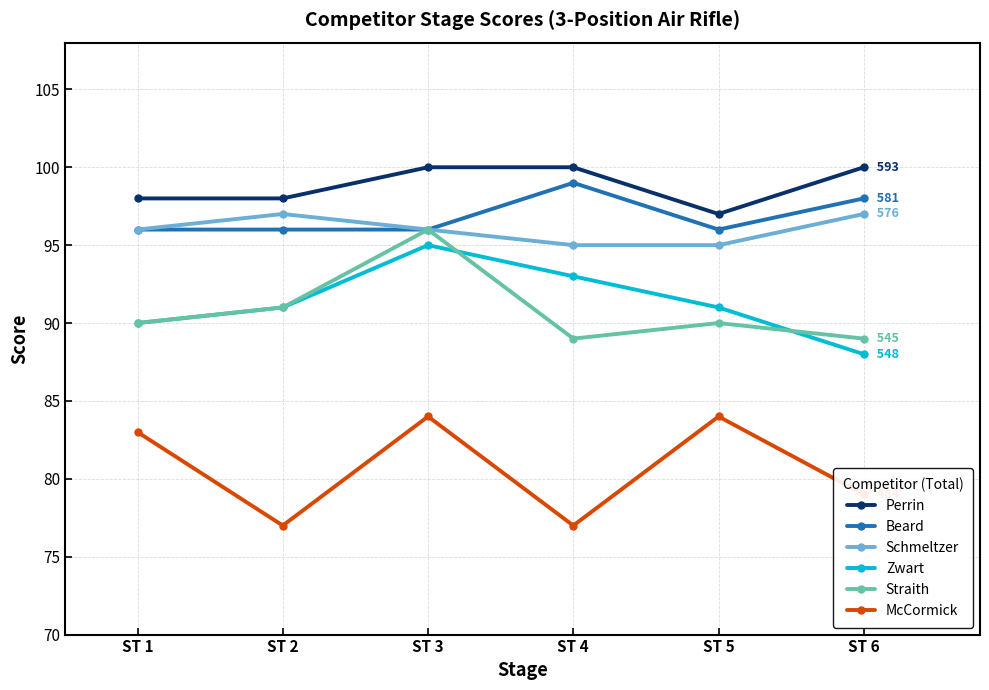

What is the greatest value displayed?

100